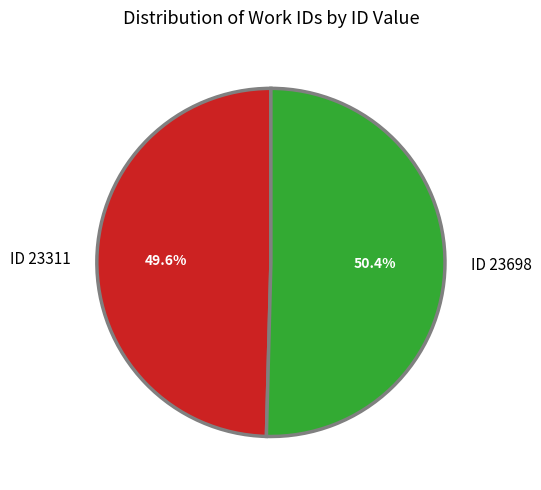

To the nearest percent, what is the average slice percentage?

50%